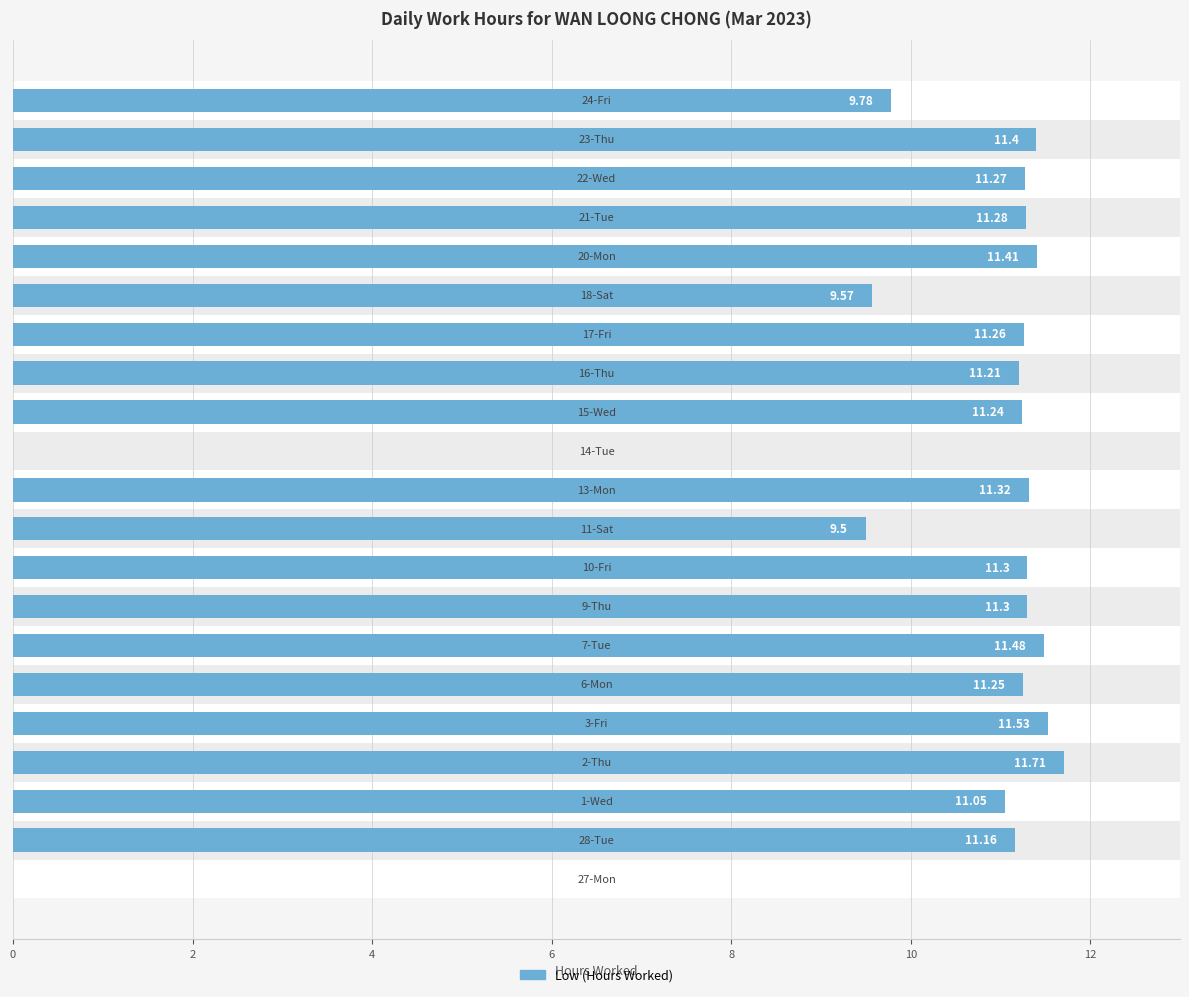

What is the greatest value displayed?

11.7